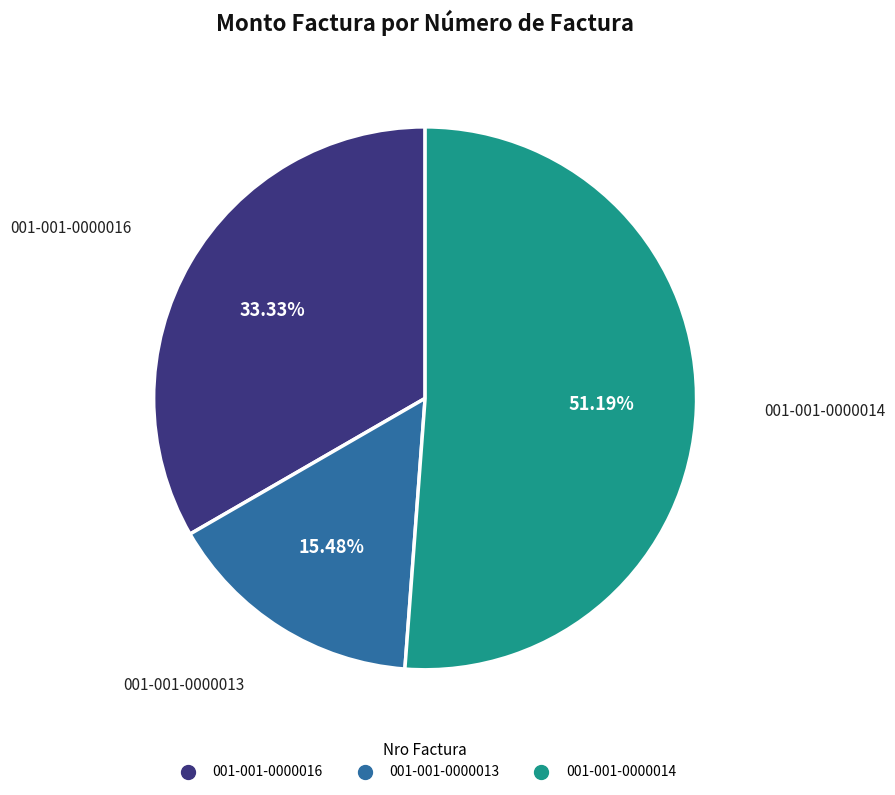

To the nearest percent, what portion does 001-001-0000014 represent?

51%